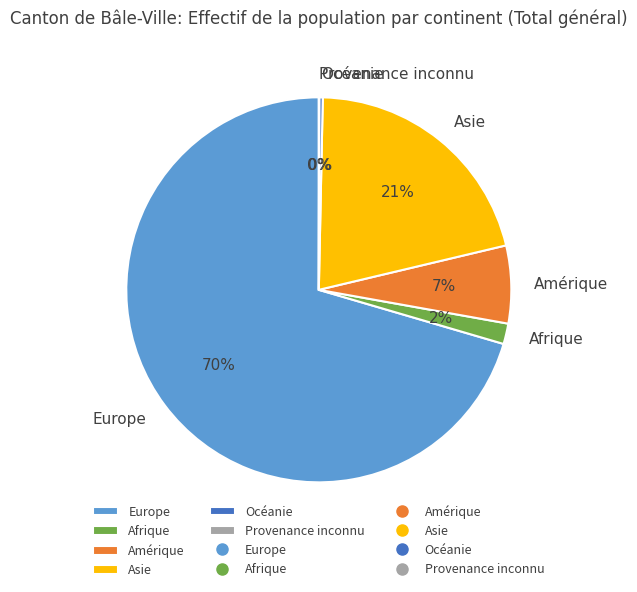

Which category has the biggest portion of the pie?

Europe